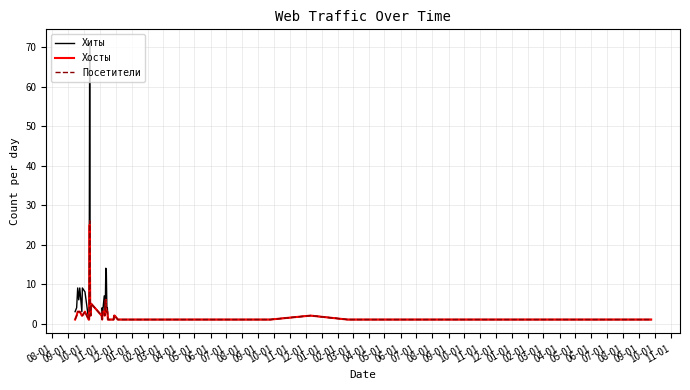

Which series has the widest spread of values?

Хиты